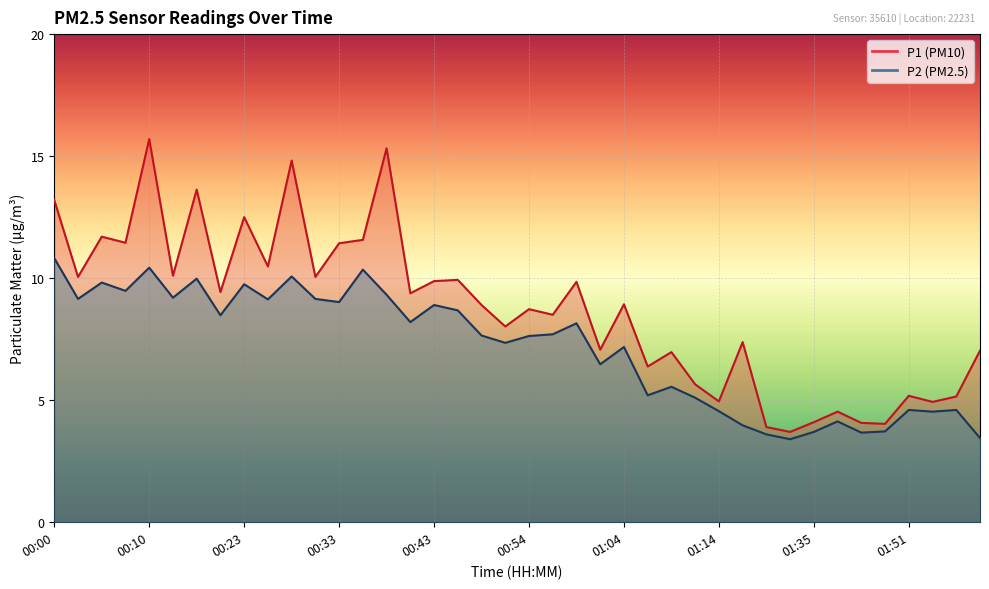

True or false: P2 and P1 cross at least once.

False